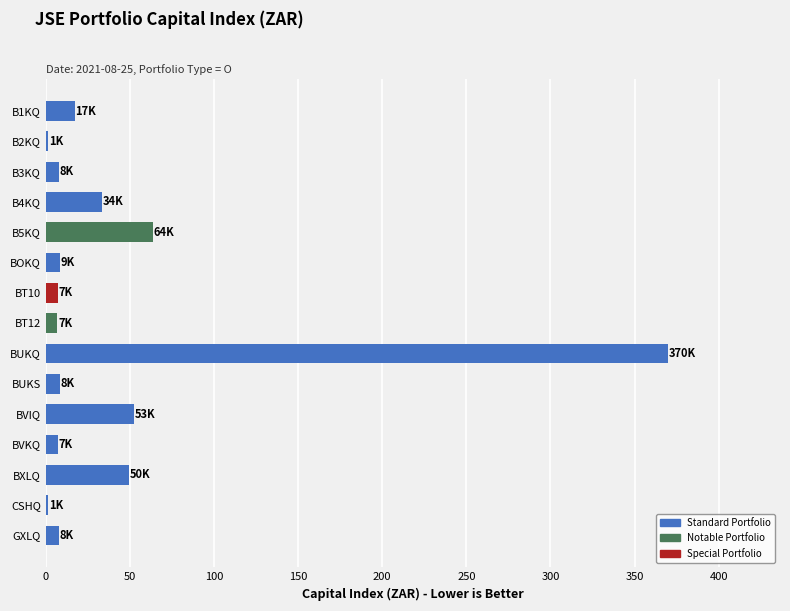

What is the greatest value displayed?

369.8